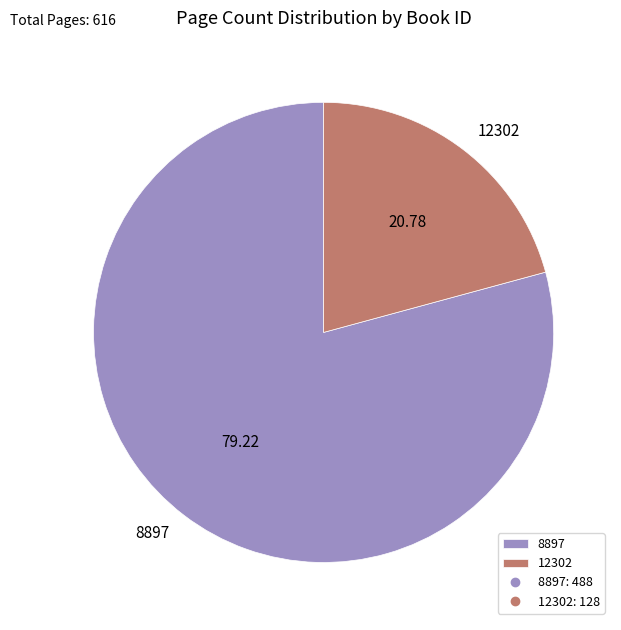

Which slice represents more than half of the pie?

8897